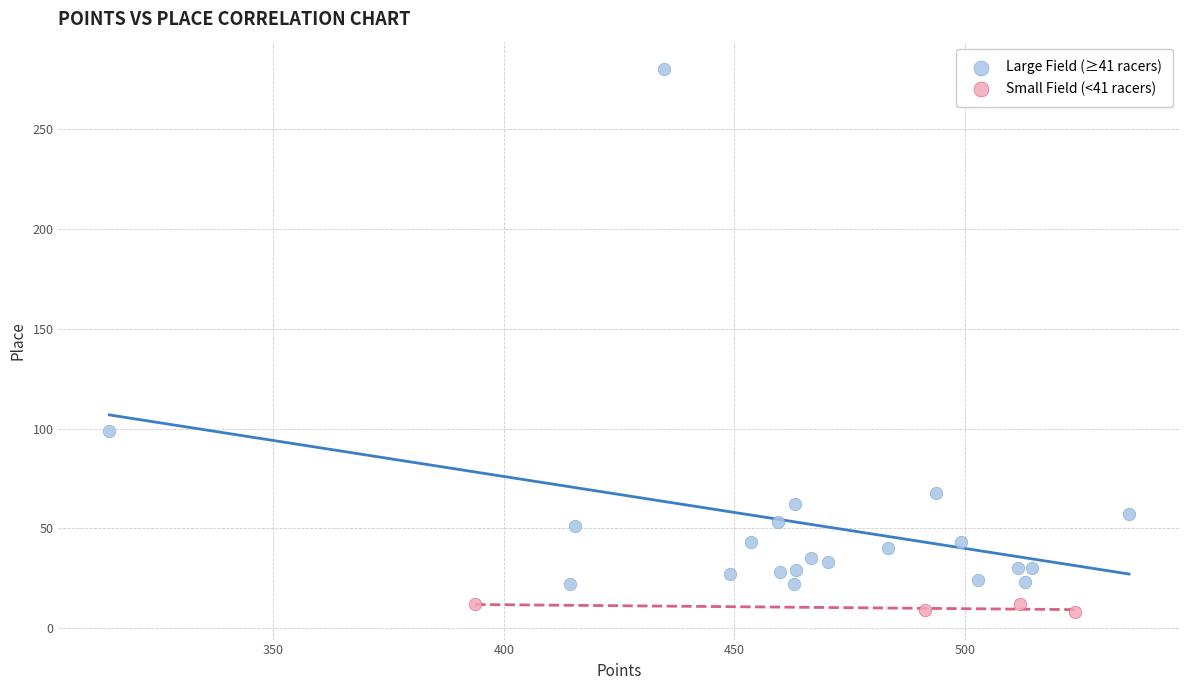

Which series contains the highest Y value?

Large Field (≥41 racers)